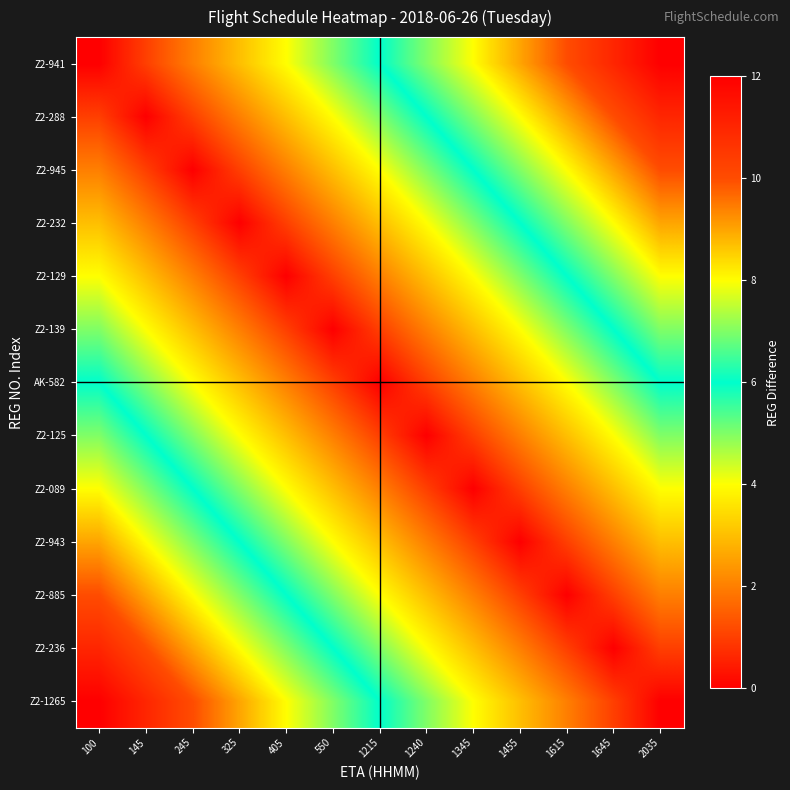

Which series has the largest range (max minus min)?

Z2-941